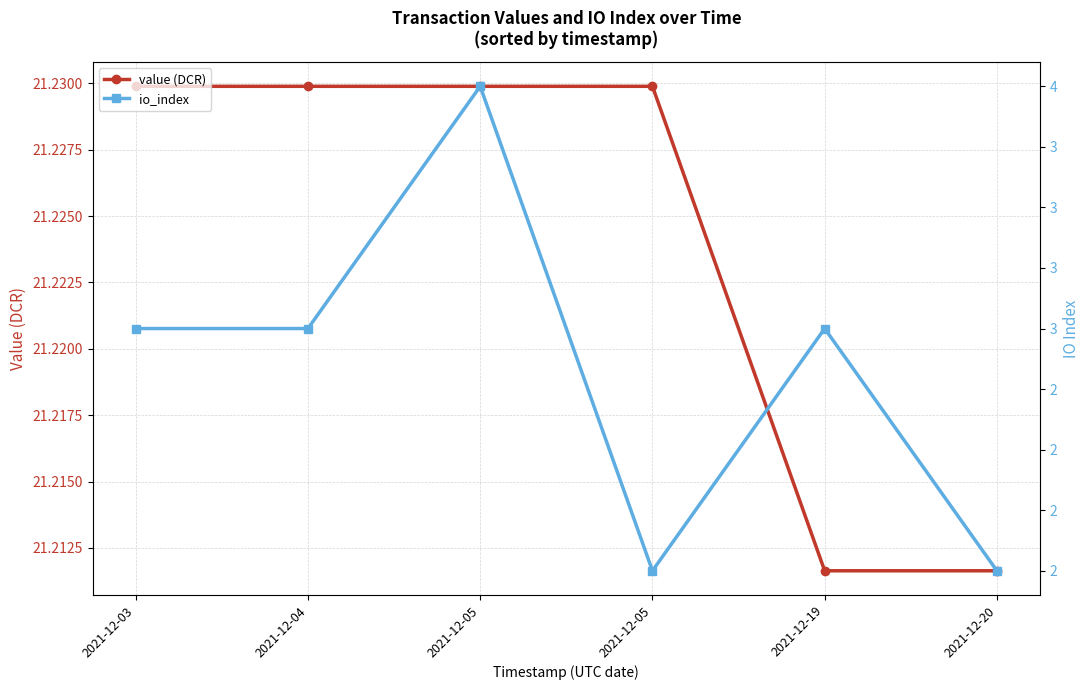

True or false: io_index has a value of 1.0 at 2021-12-03.

False